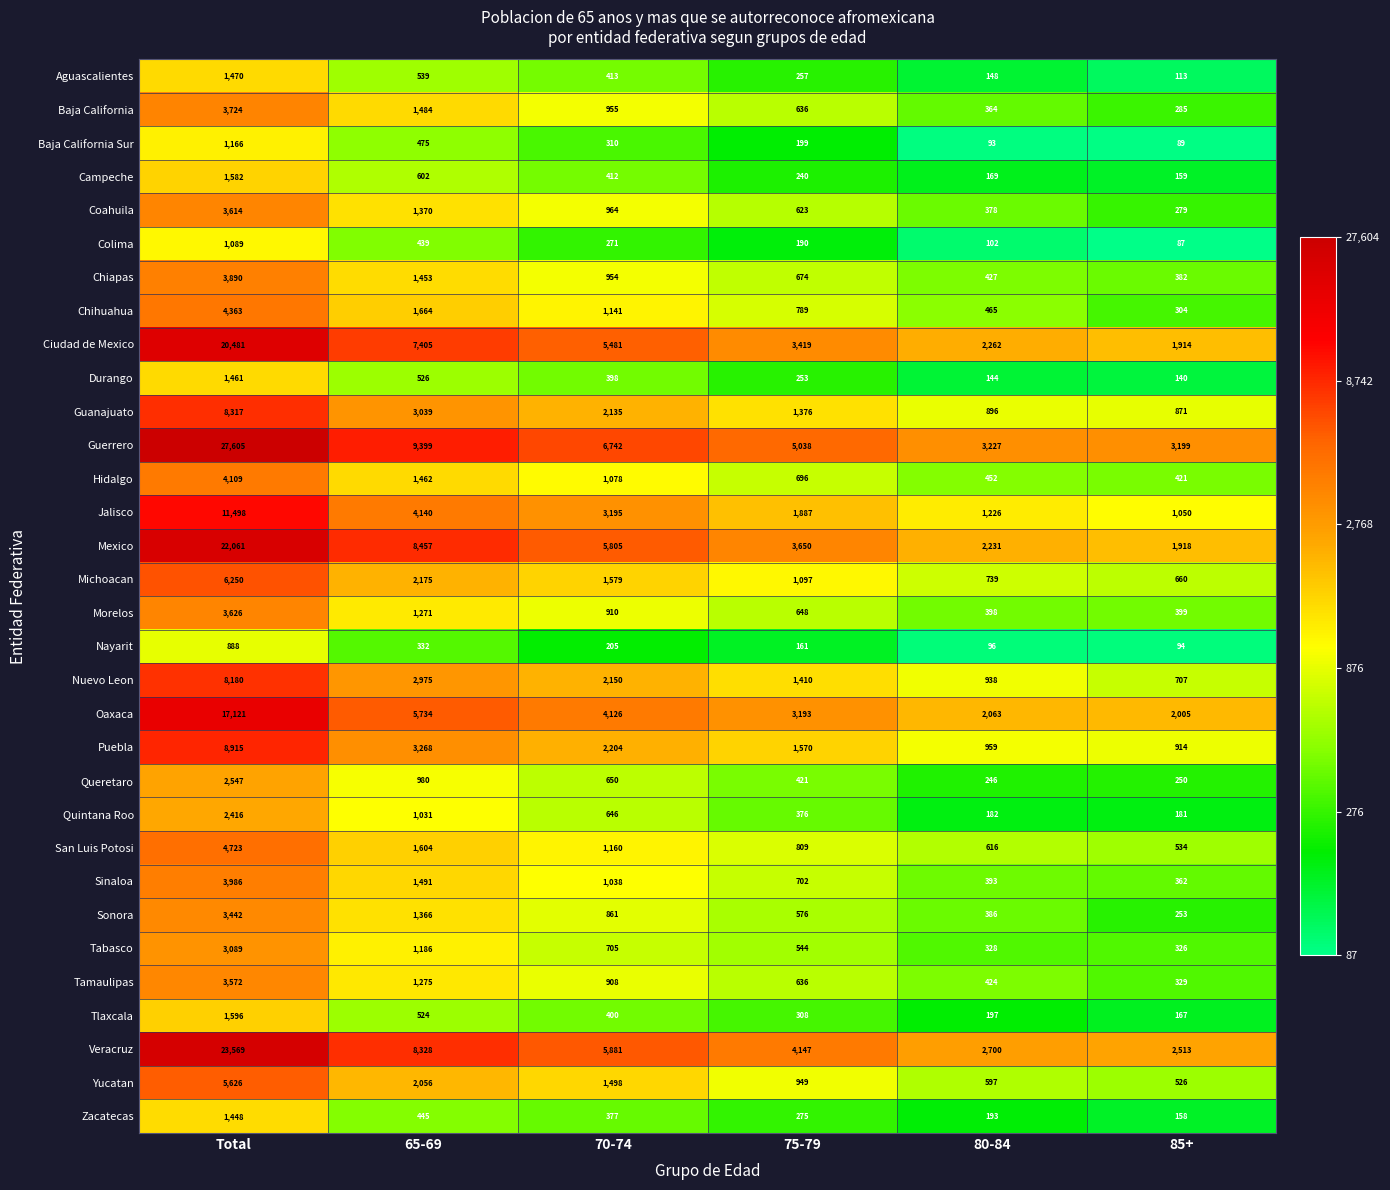

What is the smallest value displayed?

87